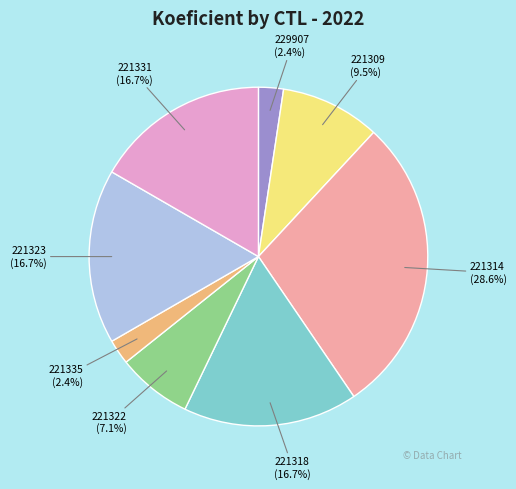

To the nearest percent, what percentage of the pie is 221314?

29%